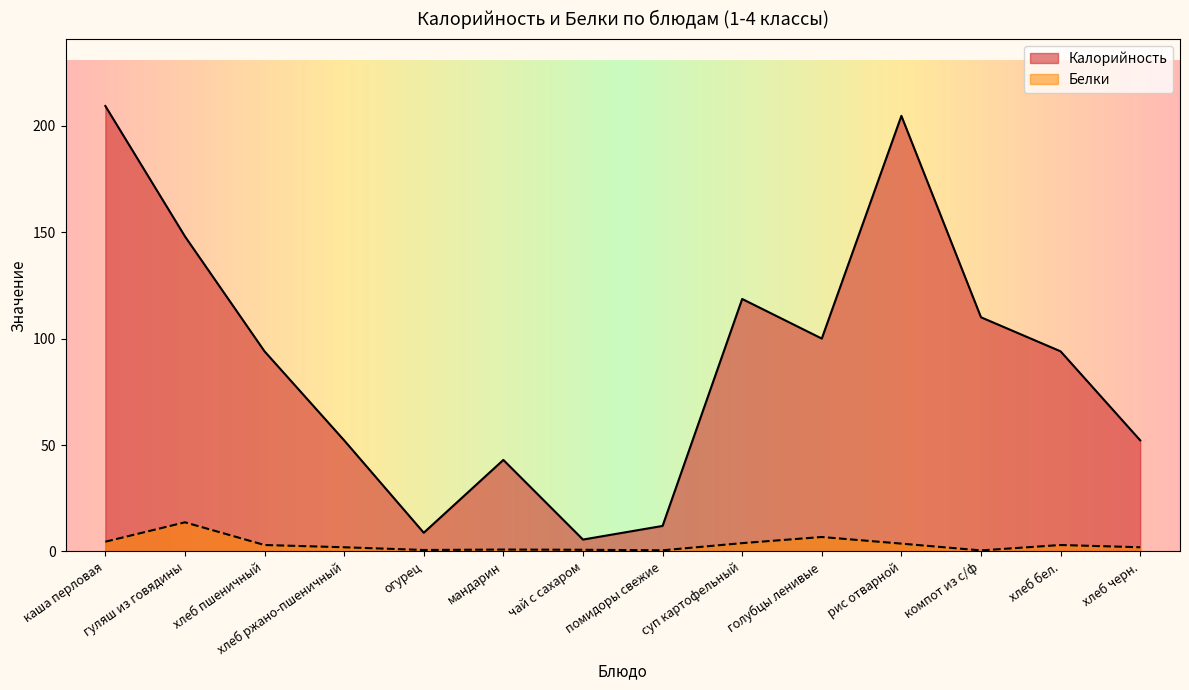

The Белки series shows 2.0 at хлеб пшеничный. True or false?

False